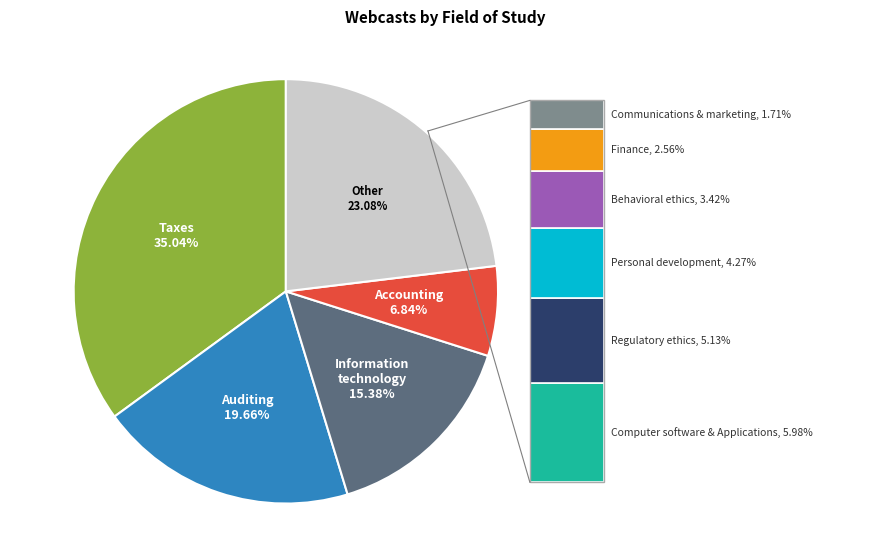

Is there any slice that represents more than half of the pie?

No